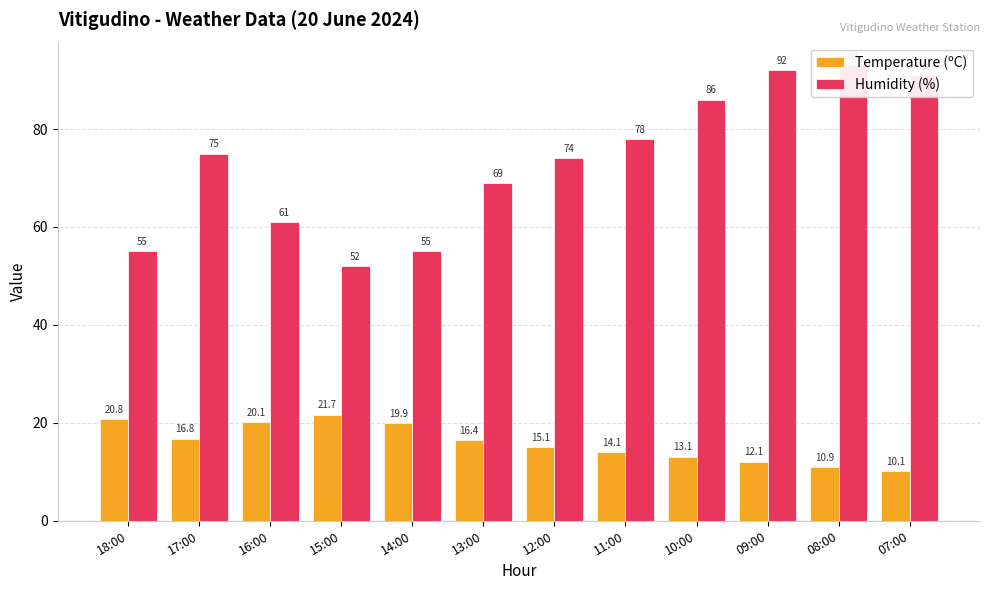

Between 08:00 and 14:00, which is larger?

14:00